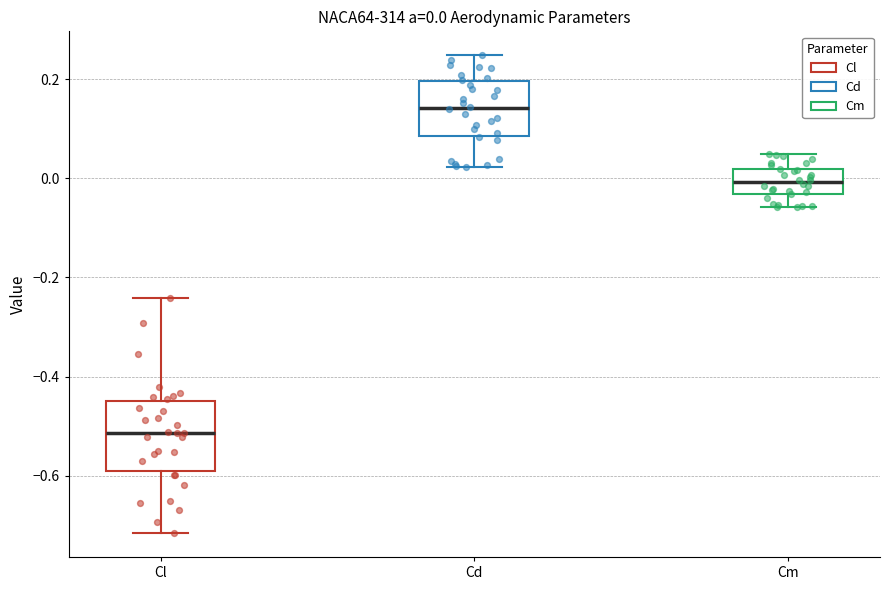

Comparing the boxes themselves (not the whiskers), which one is the tallest?

Cl